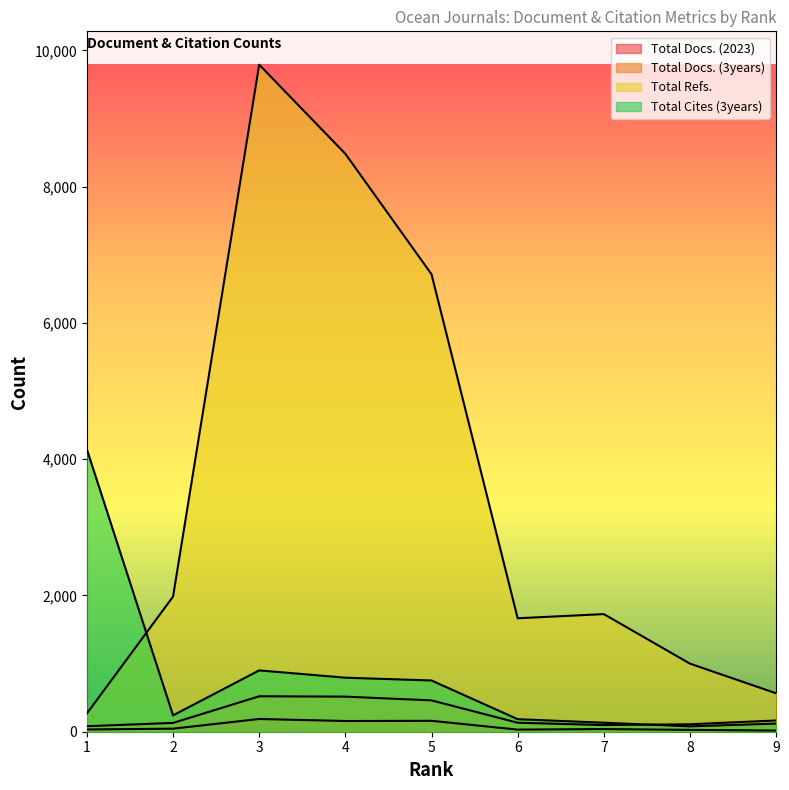

True or false: Total Docs. (3years) and Total Refs. cross at least once.

False